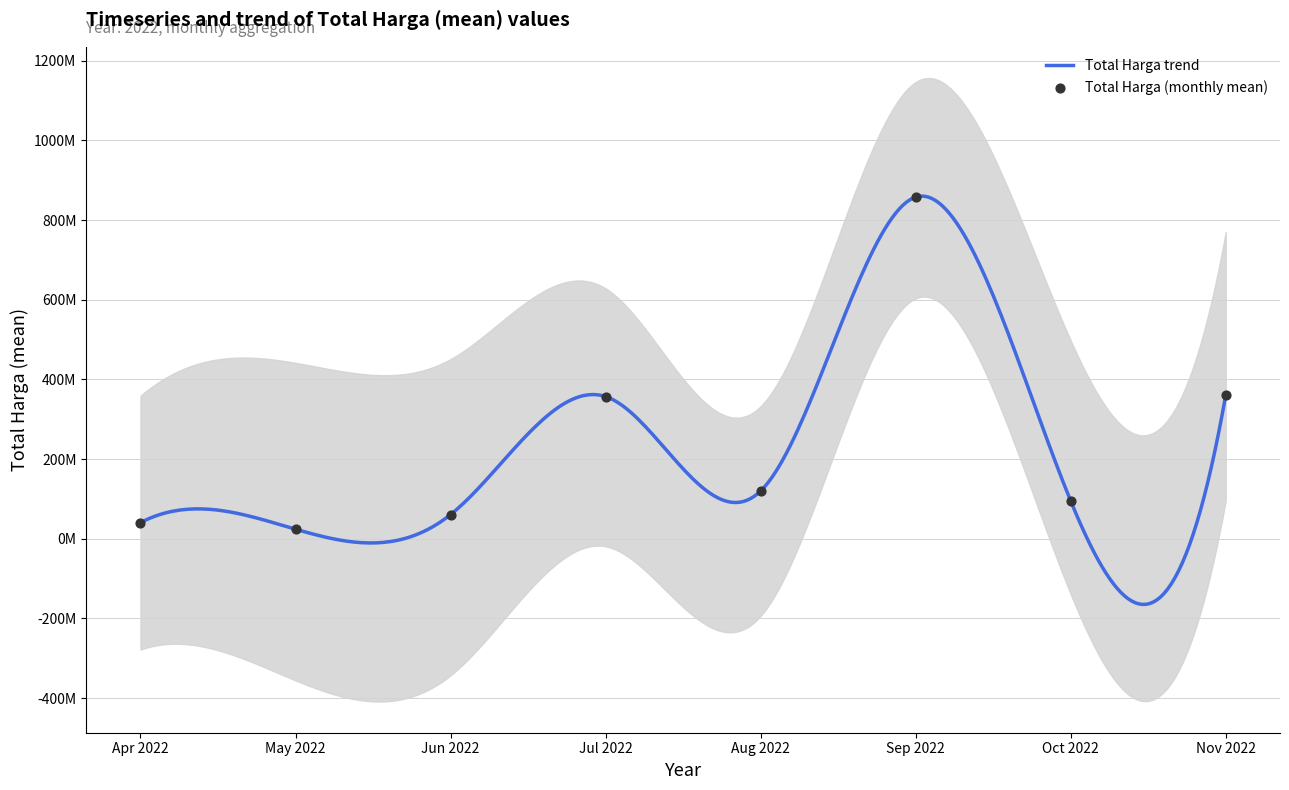

Between 2022-07 and 2022-05, which is larger?

2022-07